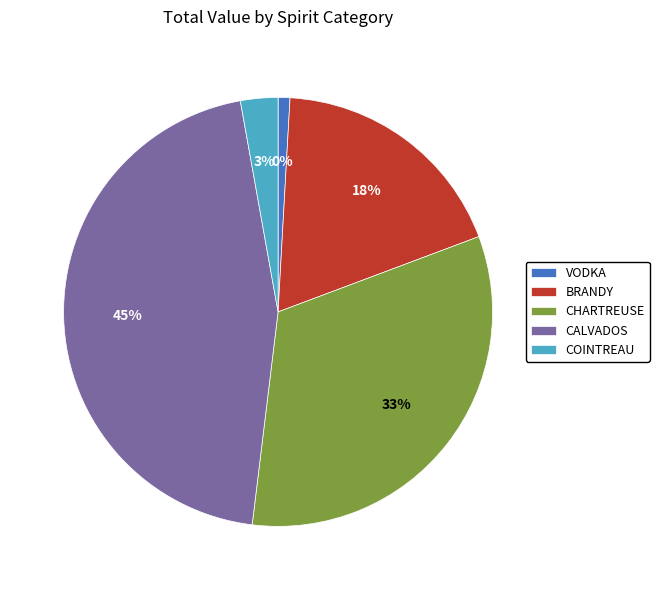

To the nearest percent, what is the average slice percentage?

20%